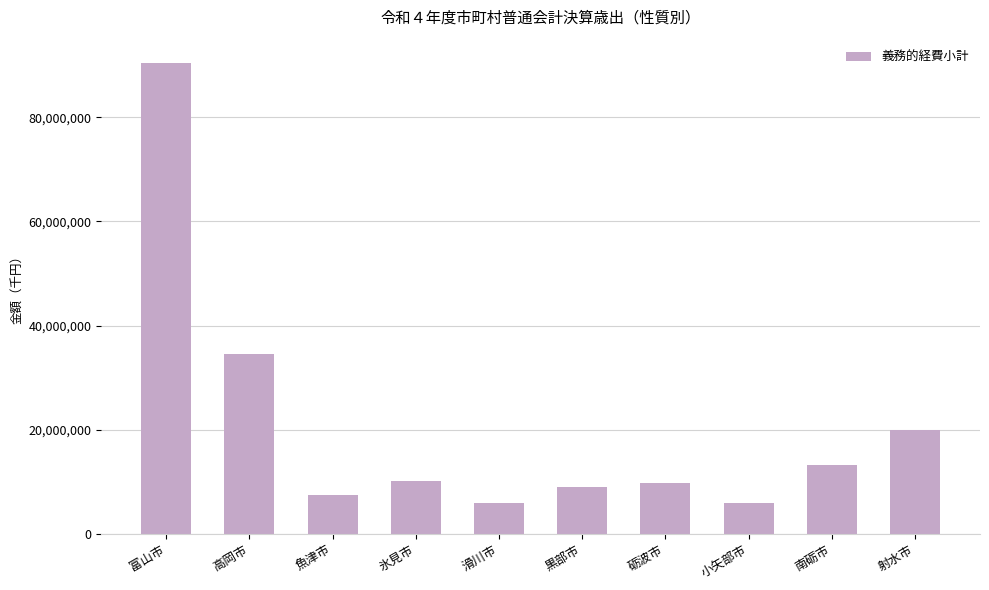

Is it true that the value at 魚津市 is 10553313?

False